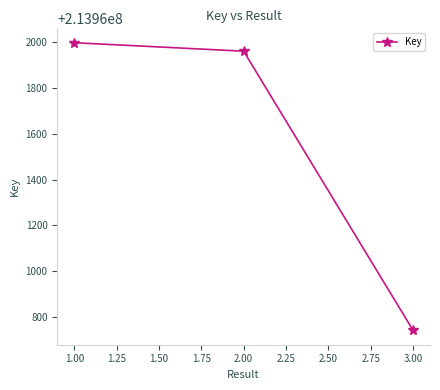

Is it true that the value at 2.00 is 213961961?

True